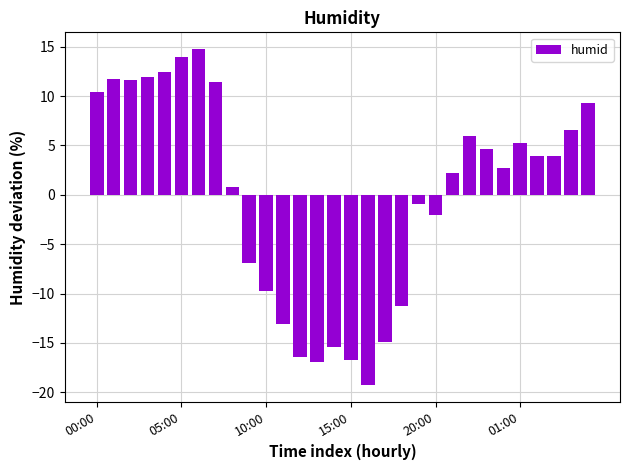

Reading left to right, what are all the values shown in this chart?

10.4	11.8	11.6	11.9	12.4	13.9	14.8	11.4	0.8	-6.9	-9.7	-13.1	-16.4	-16.9	-15.4	-16.7	-19.2	-14.9	-11.2	-0.9	-2.1	2.3	5.9	4.6	2.8	5.3	3.9	3.9	6.6	9.3